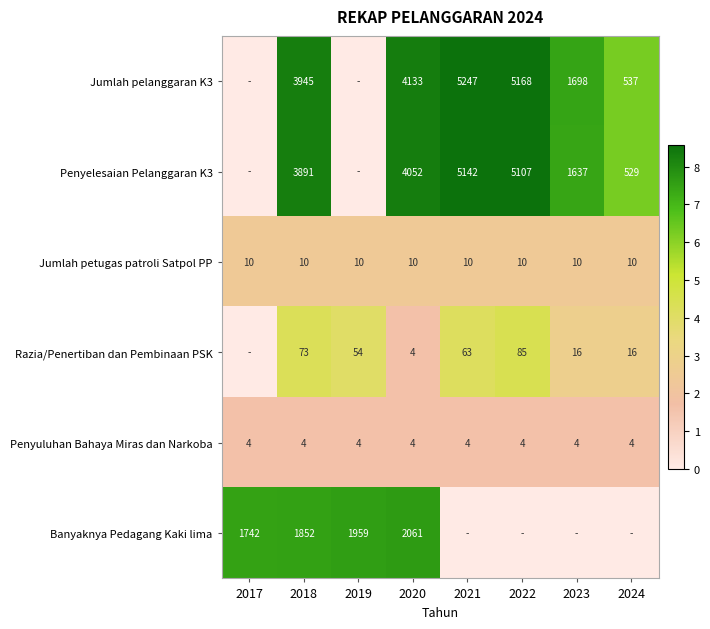

What value does the Jumlah petugas patroli Satpol PP series have at 2019?

10